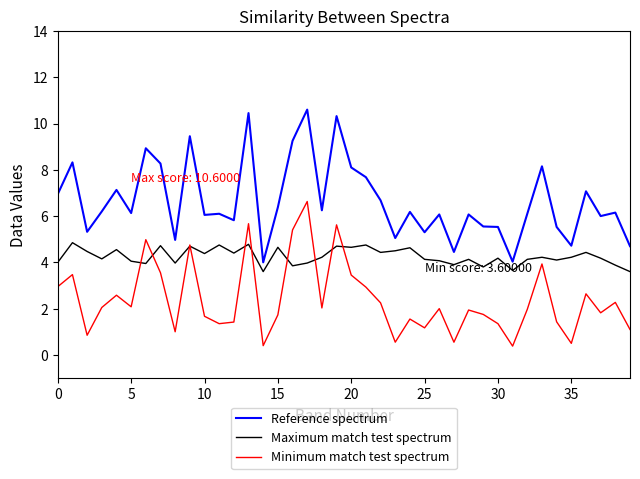

What is the smallest value displayed?

0.4